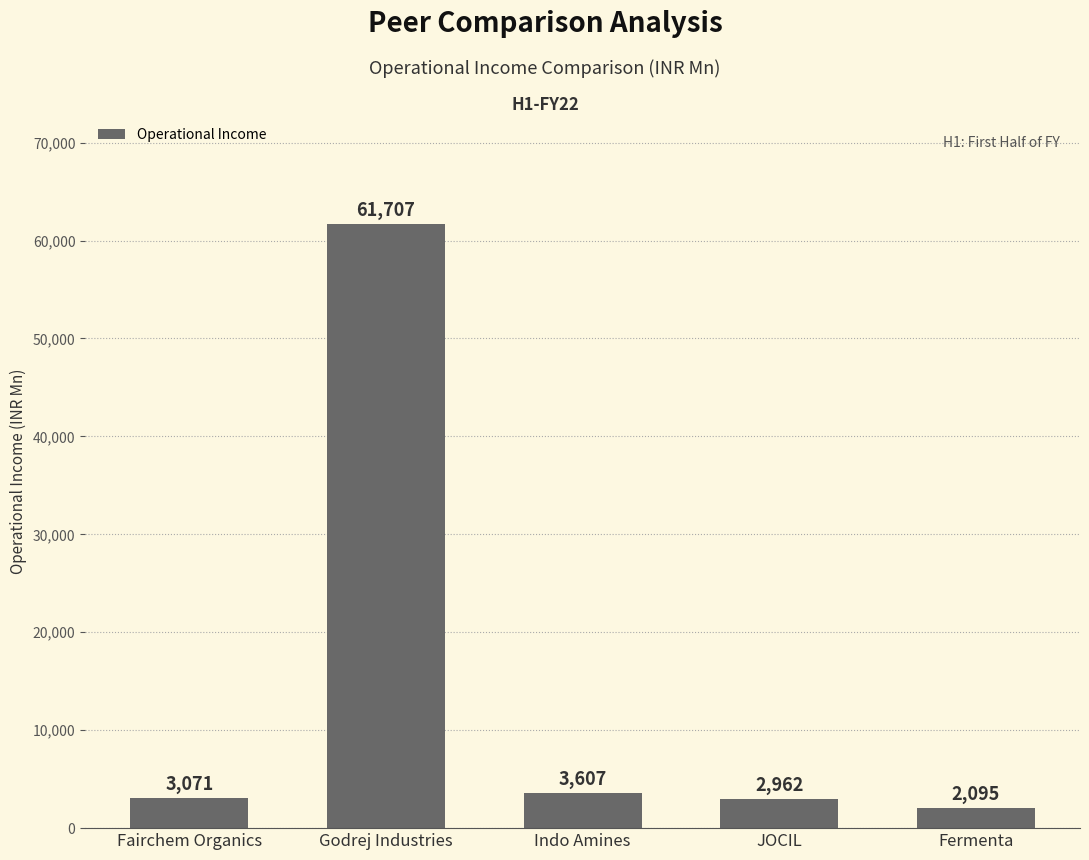

What is the label of the 5th bar from the right?

Fairchem Organics